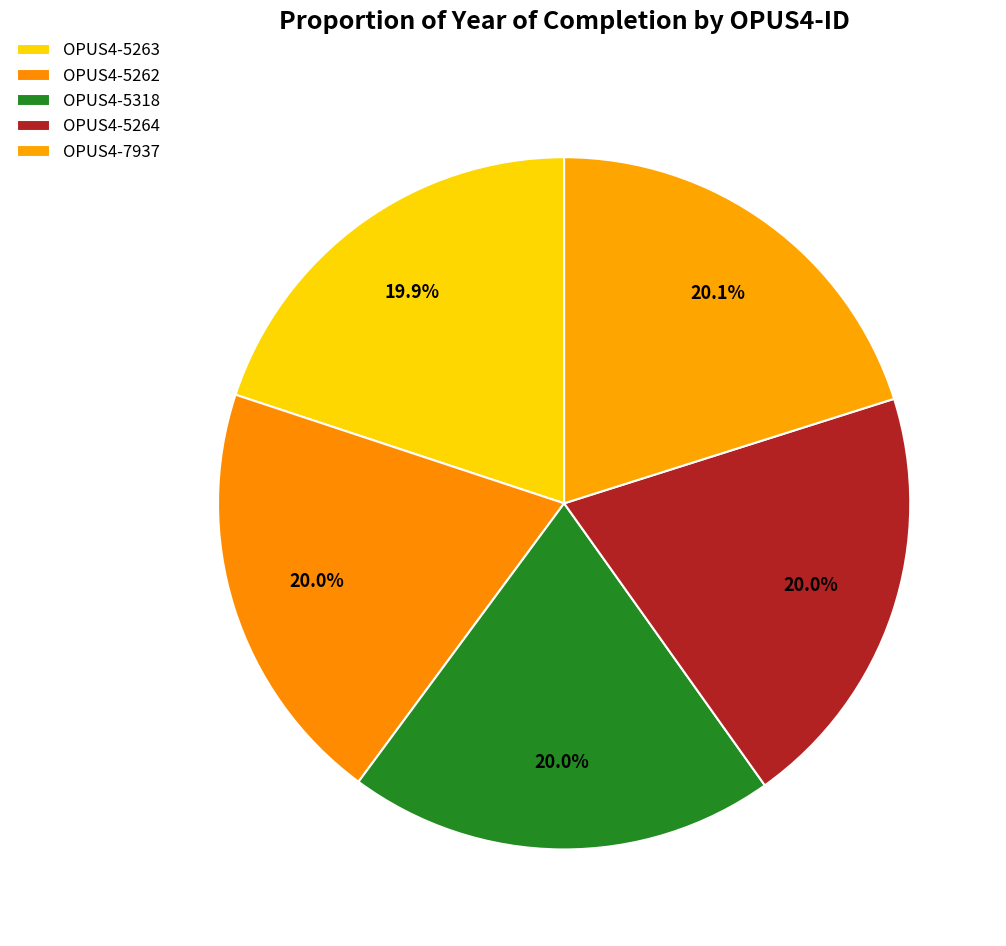

Count the number of slices in the pie.

5